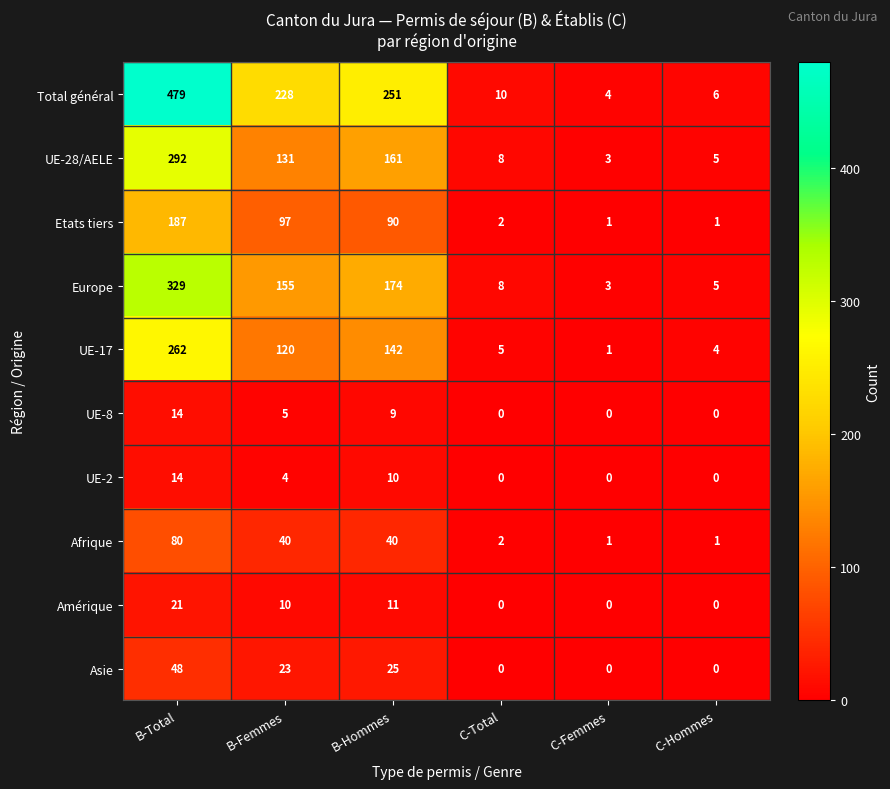

The value of UE-28/AELE at C-Total is 8. True or false?

True